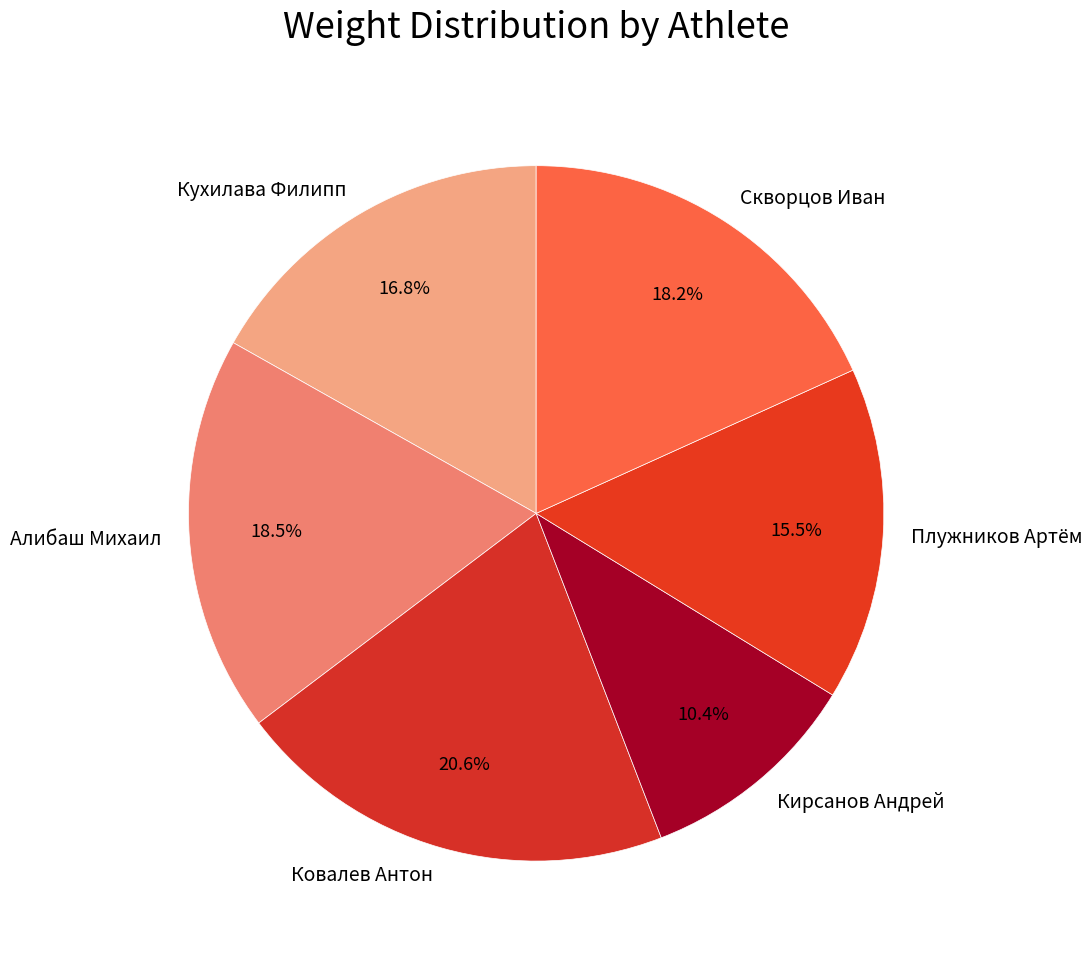

To the nearest percent, what portion does Ковалев Антон represent?

21%